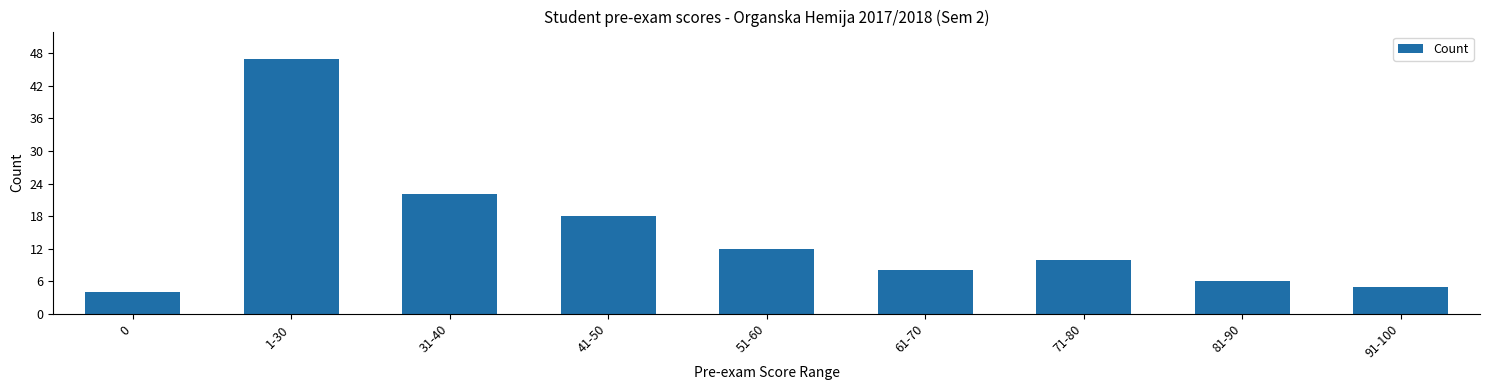

Rank the categories by value from lowest to highest.

0, 91-100, 81-90, 61-70, 71-80, 51-60, 41-50, 31-40, 1-30